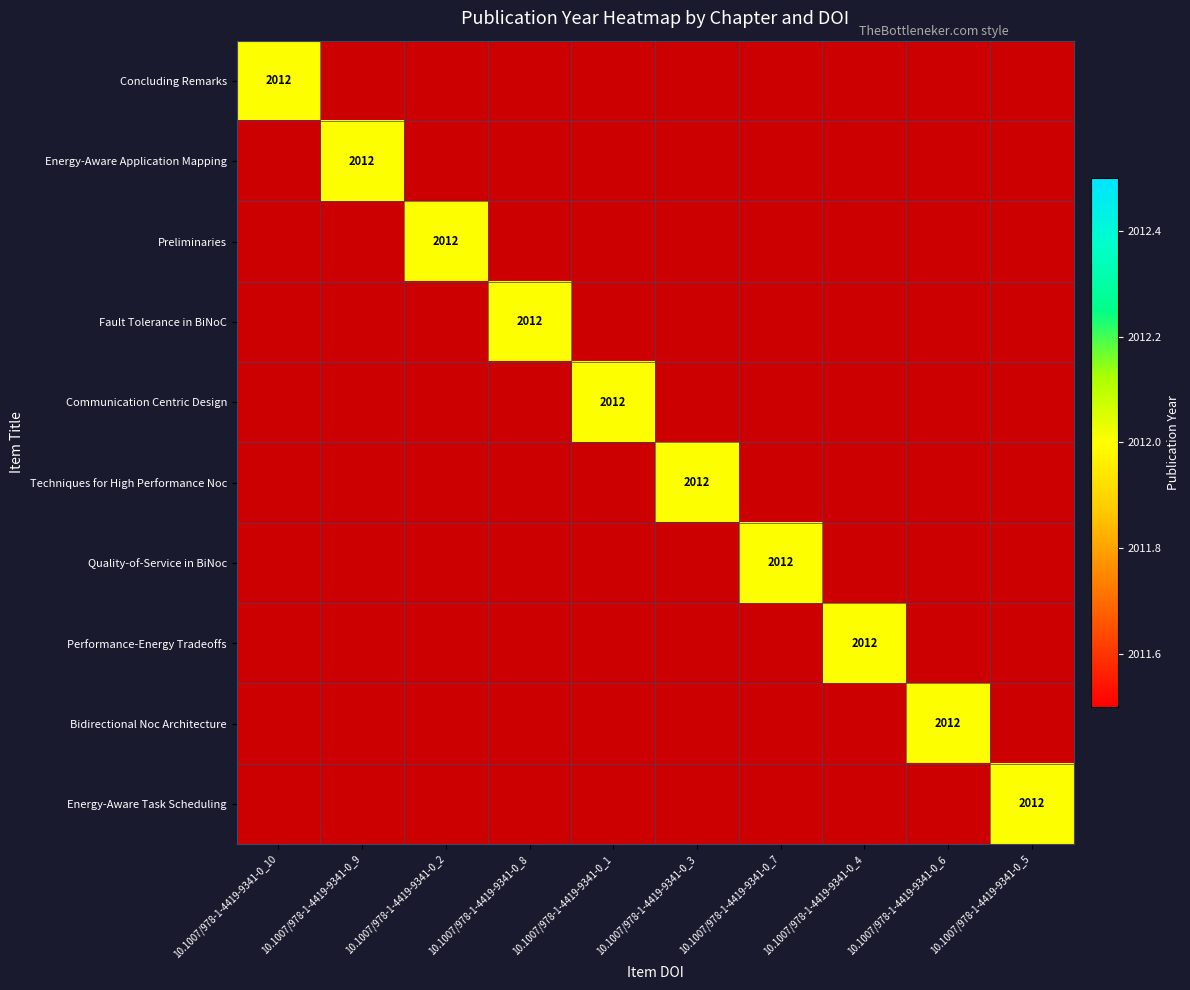

Rank the series by their maximum value, from lowest to highest.

Concluding Remarks, Energy-Aware Application Mapping, Preliminaries, Fault Tolerance in BiNoC, Communication Centric Design, Techniques for High Performance Noc, Quality-of-Service in BiNoc, Performance-Energy Tradeoffs, Bidirectional Noc Architecture, Energy-Aware Task Scheduling